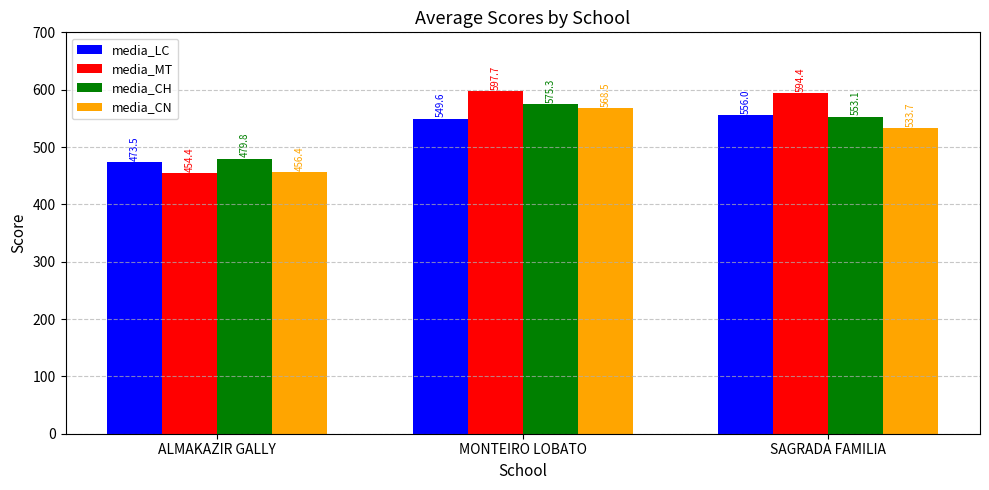

How many data points in media_LC are above 549?

2